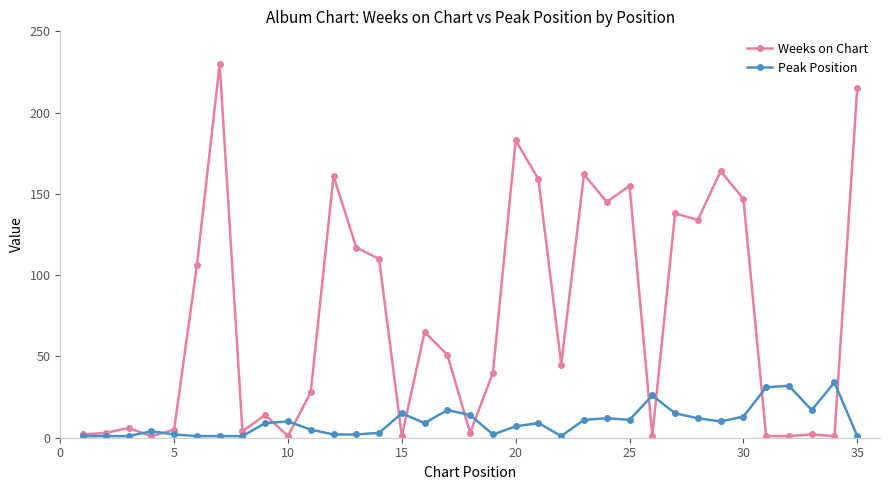

Which series has the largest total across all categories?

Weeks on Chart